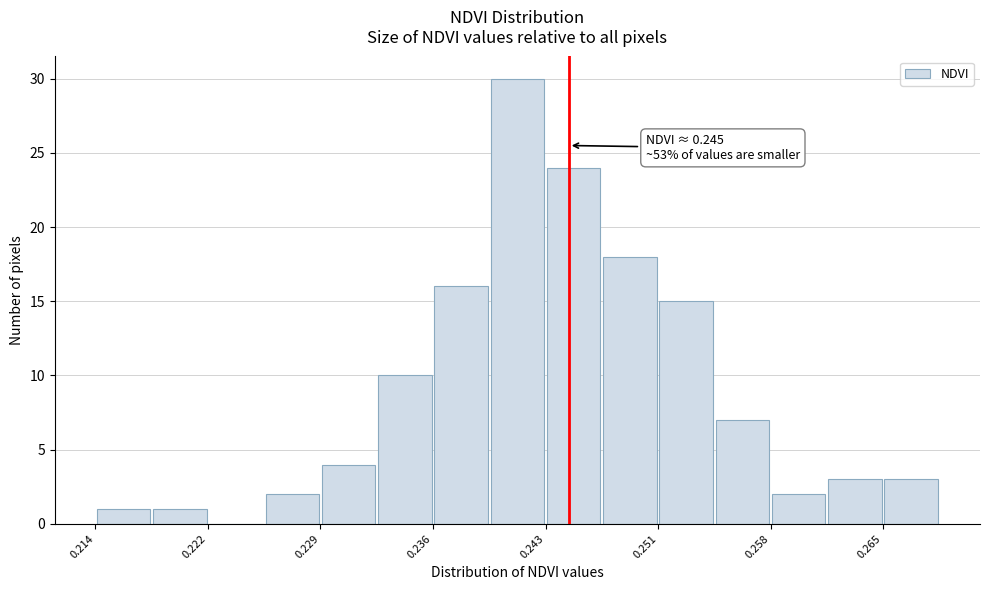

Read against the x-axis, roughly where is the centre of the tallest bar?

0.242